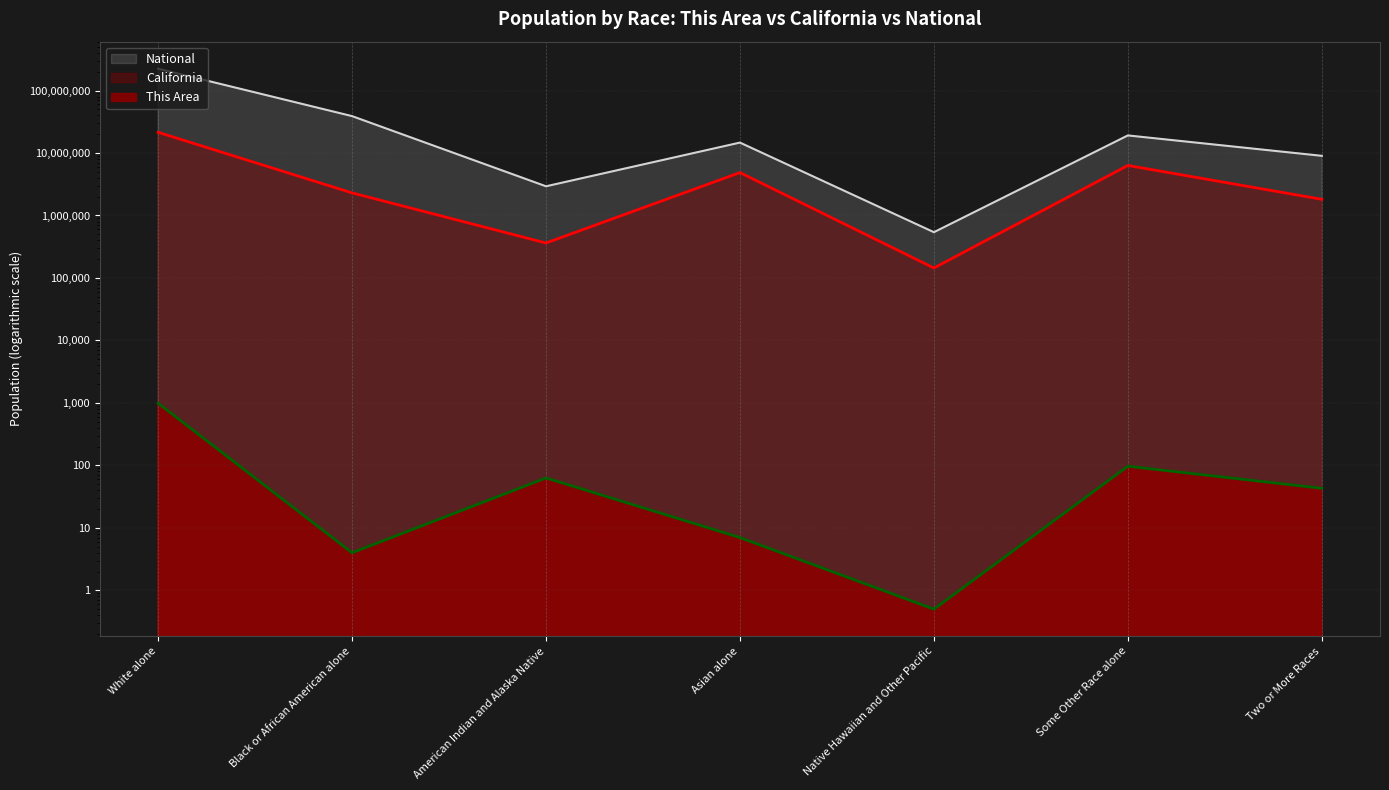

What is the difference between the maximum and minimum values in the California series?

21309548.0